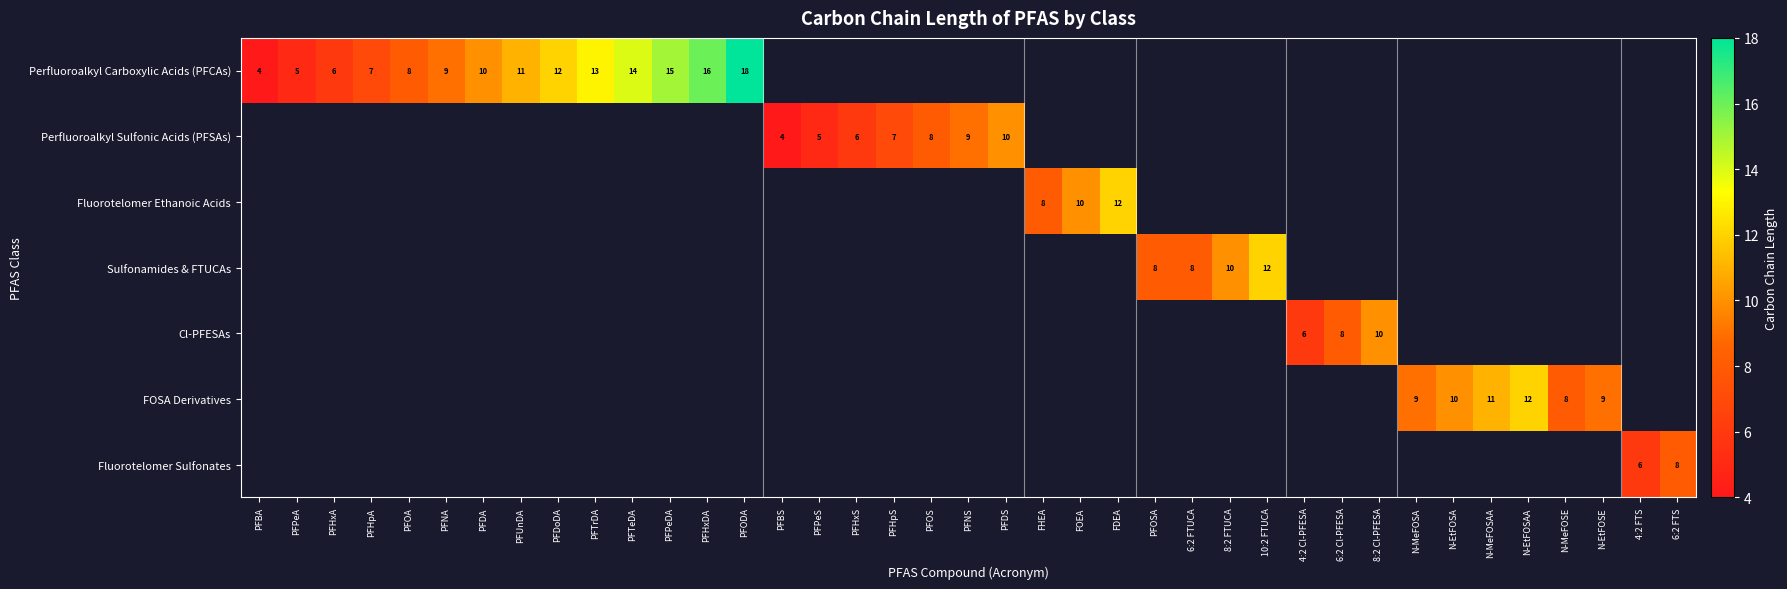

At how many categories does at least one series exceed 11?

9